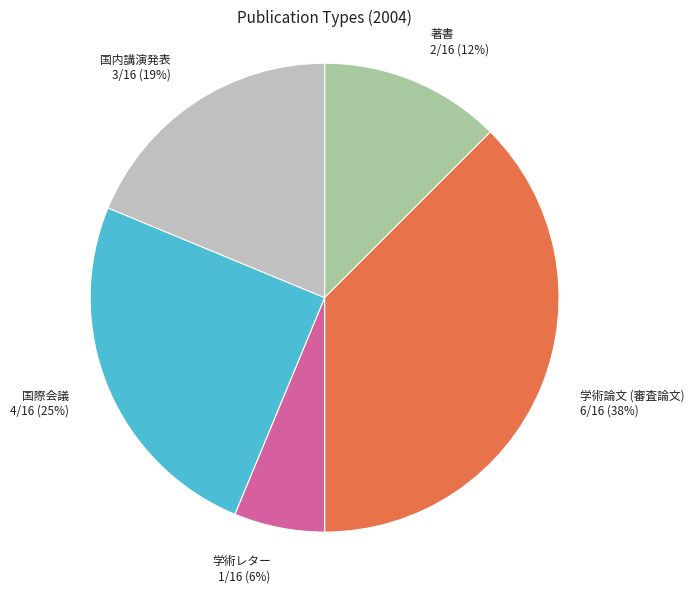

Is 国際会議 the majority of the pie?

No